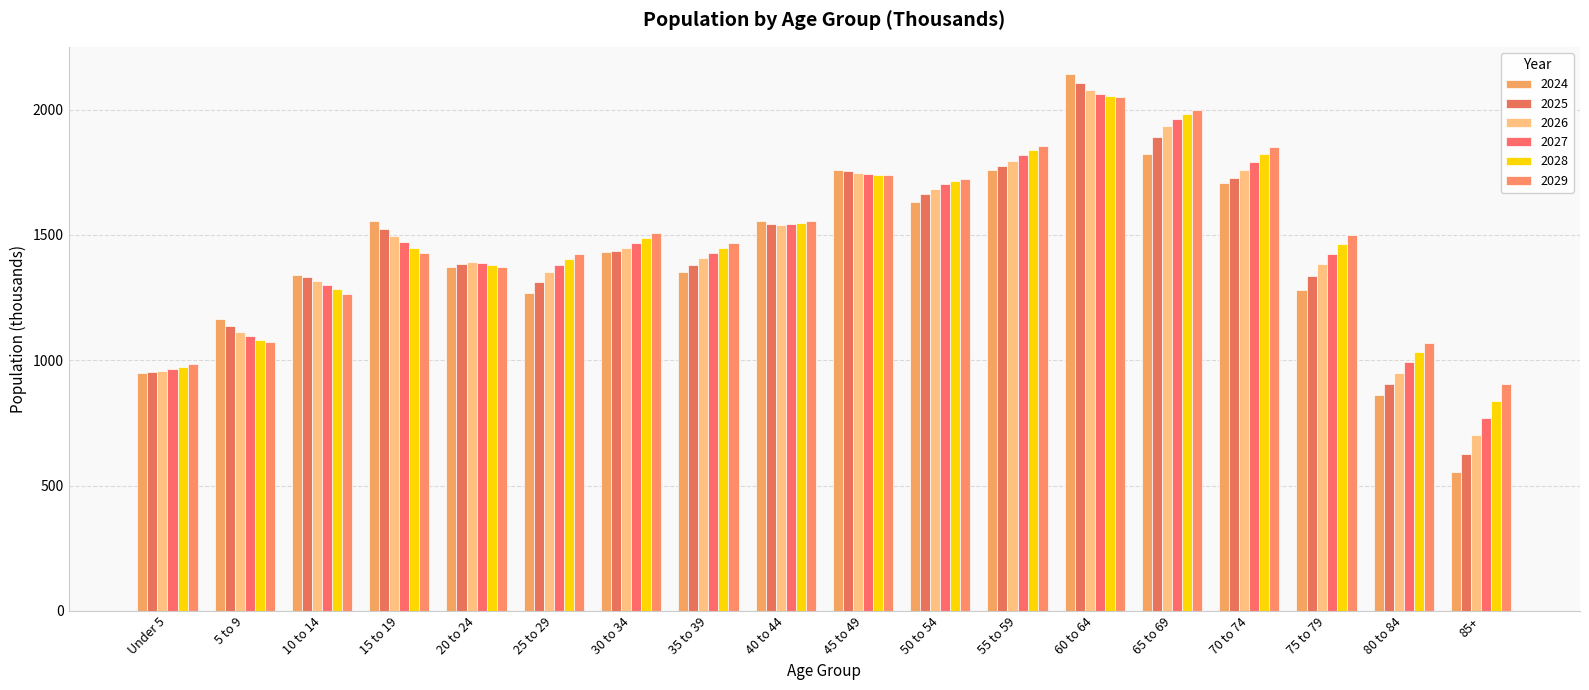

What is the difference between the 2029 values at 85+ and 55 to 59?

950